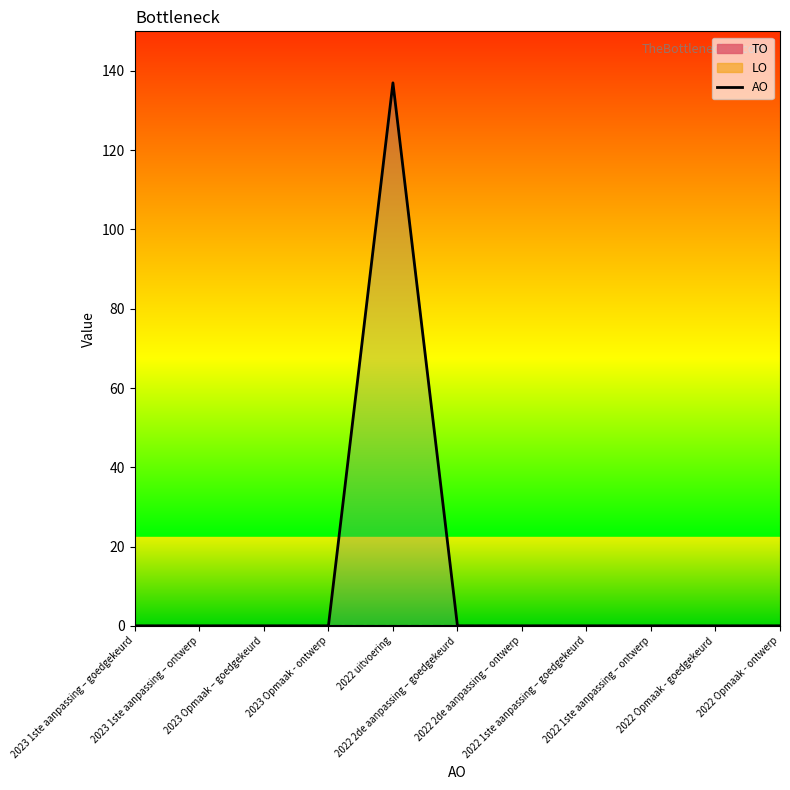

At which label is the value closest to 68?

2023 1ste aanpassing – goedgekeurd